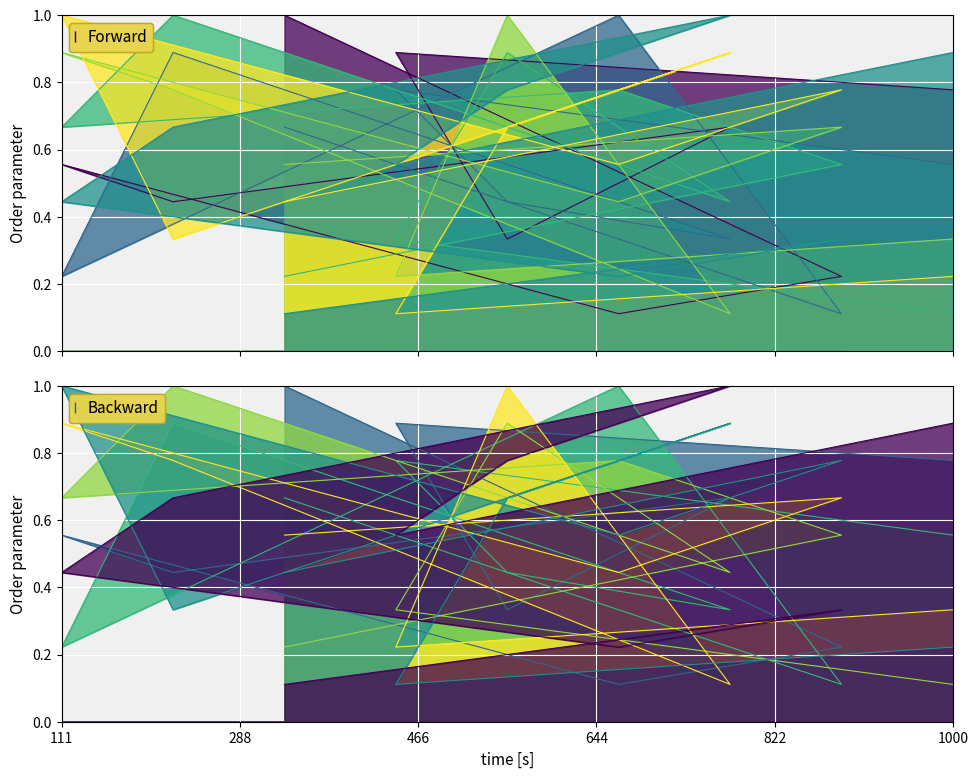

After their last crossing, which series has the higher values: col_8 or col_7?

col_8